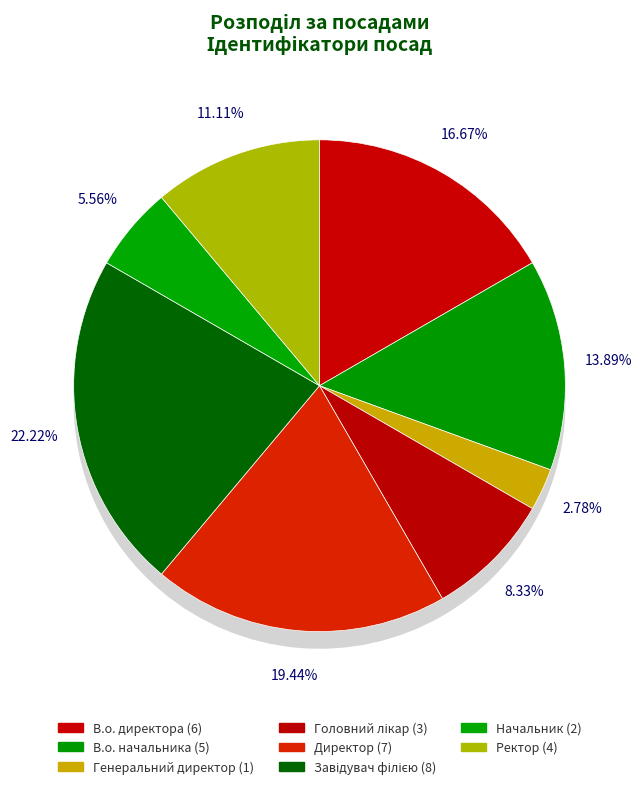

What percentage do Начальник and В.о. директора together represent?

22.2%